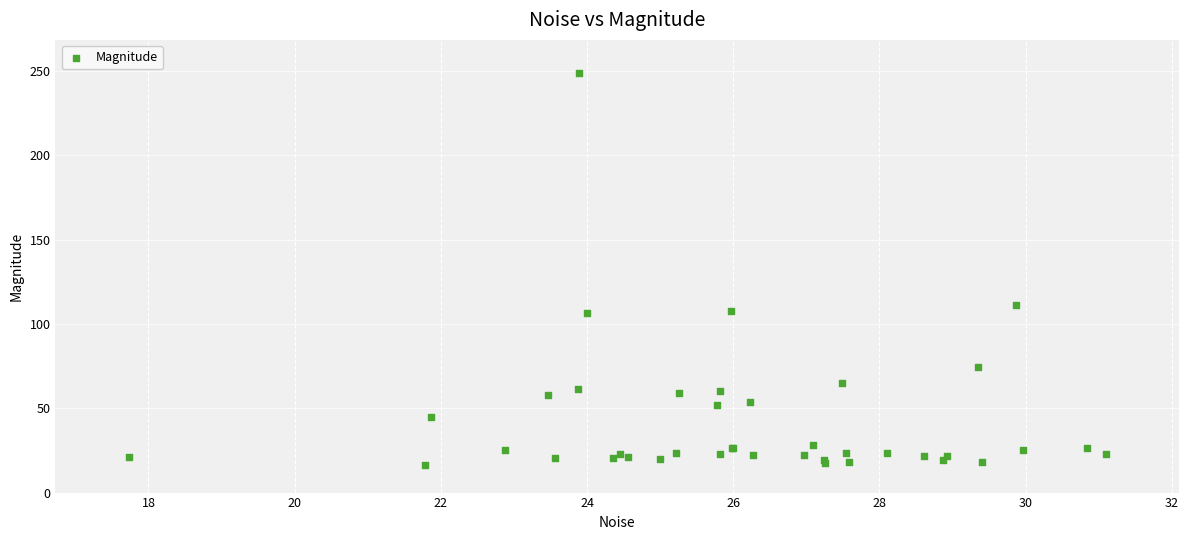

What Y value in the scatter plot is closest to 132?

111.2